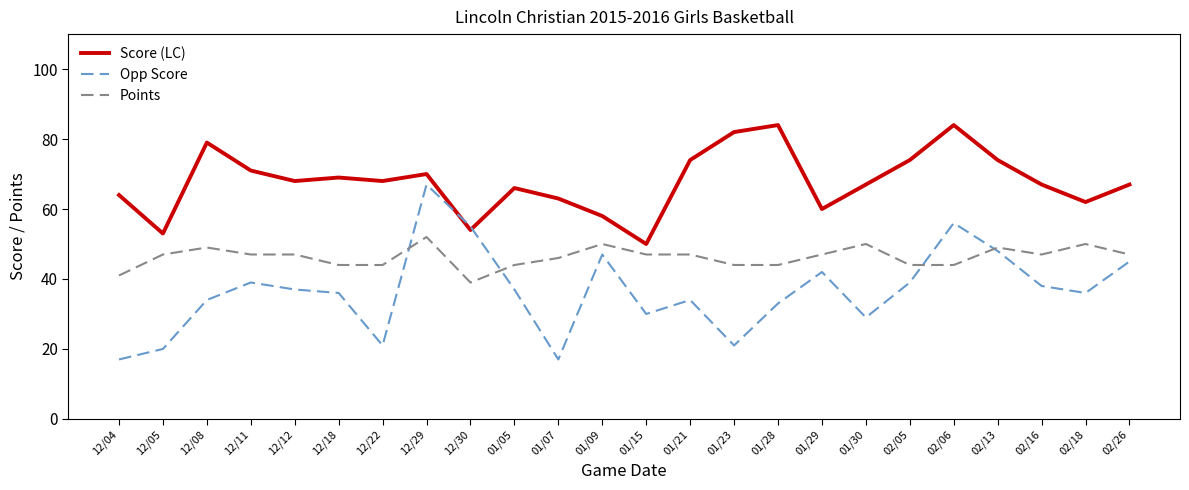

Which series has the widest spread of values?

Opp Score